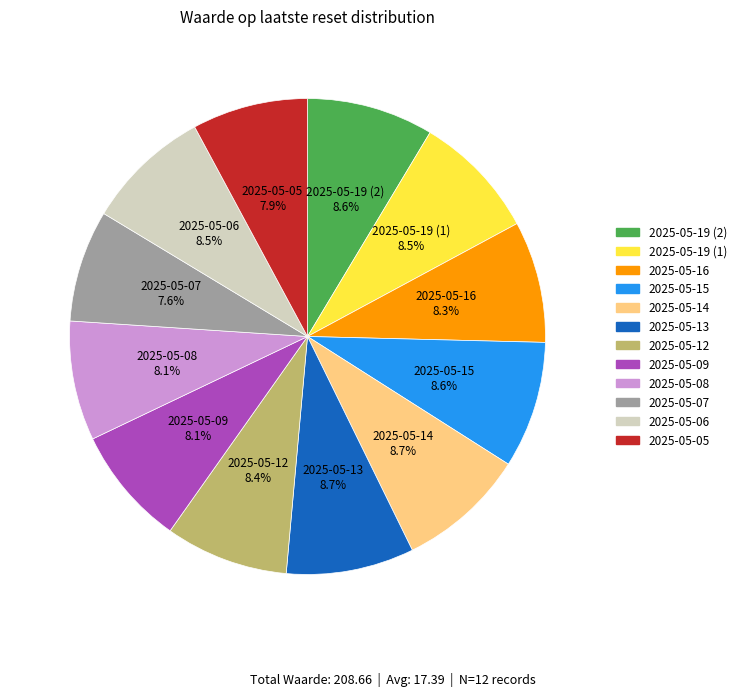

Combined, do 2025-05-09 and 2025-05-07 account for over 50%?

No